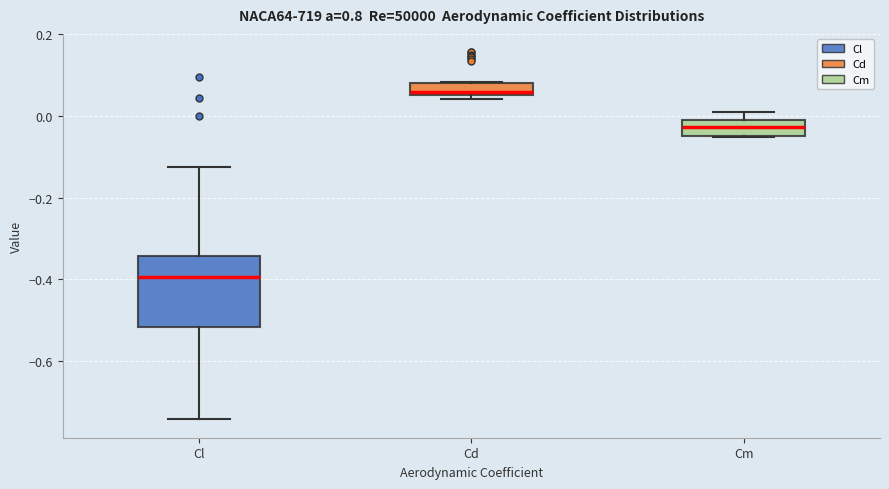

Reading left to right, read every box against the y-axis: the position of its median line, the range the box covers, and the ends of its whiskers. The values are not printed on the chart, so give them approximately, as read against the axis.

Cl: median -0.40, box -0.52 to -0.34, whiskers -0.74 to -0.12
Cd: median 0.06 (just above the box's lower edge), box 0.06 to 0.08, whiskers 0.04 to 0.08
Cm: median -0.02 (inside the box), box -0.04 to -0.02, whiskers -0.06 to 0.00